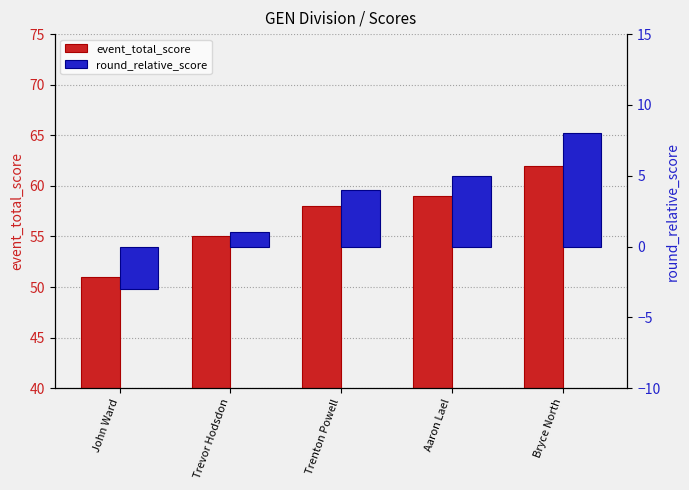

What is the sum of the event_total_score values at Bryce North and Trevor Hodsdon?

117